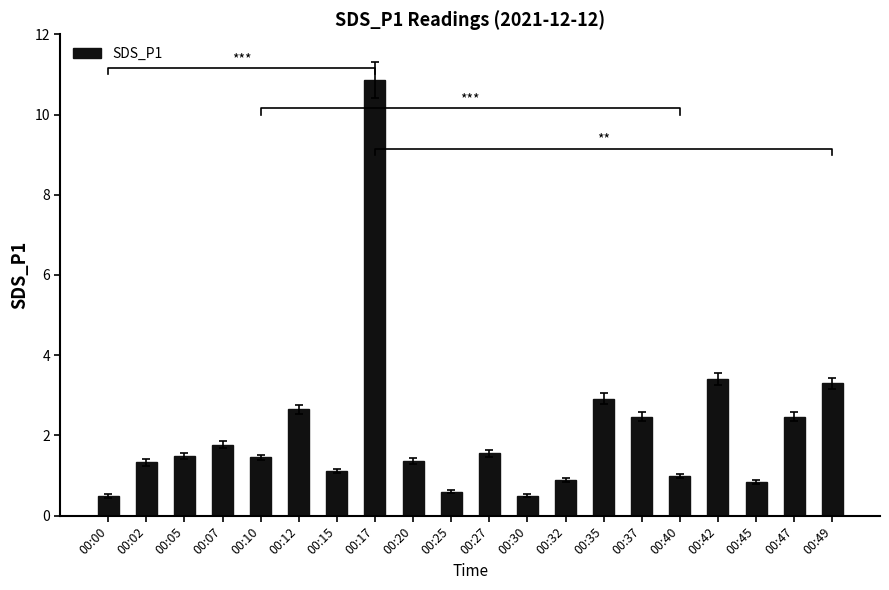

How many bars are there in total?

20